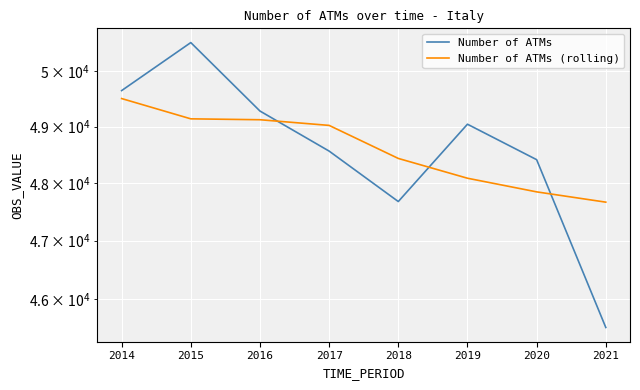

Read the Number of ATMs (rolling) value at 2014.

49506.8